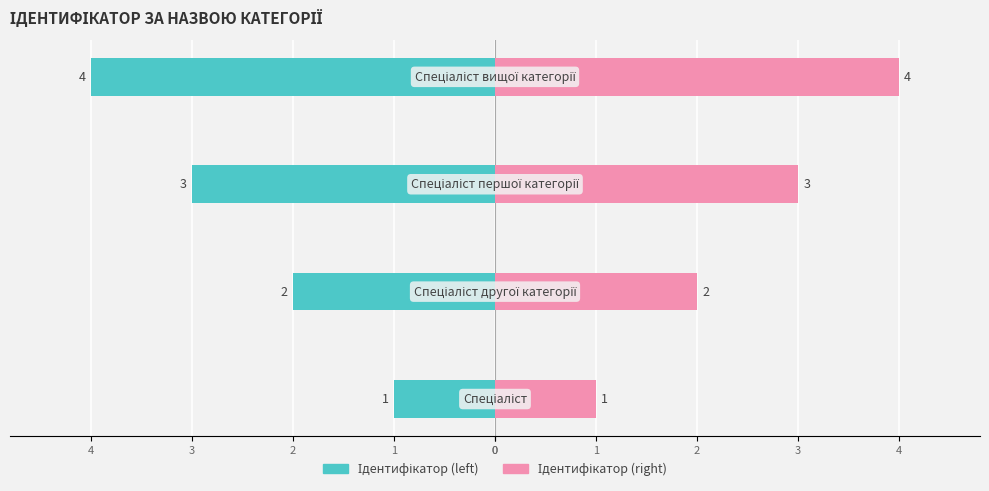

What is the value of the Ідентифікатор (right) bar at the 2nd from the left?

2